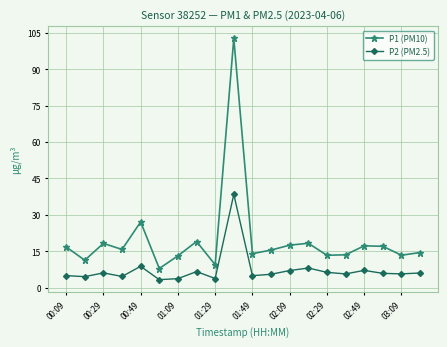

Count the number of data series in this chart.

2